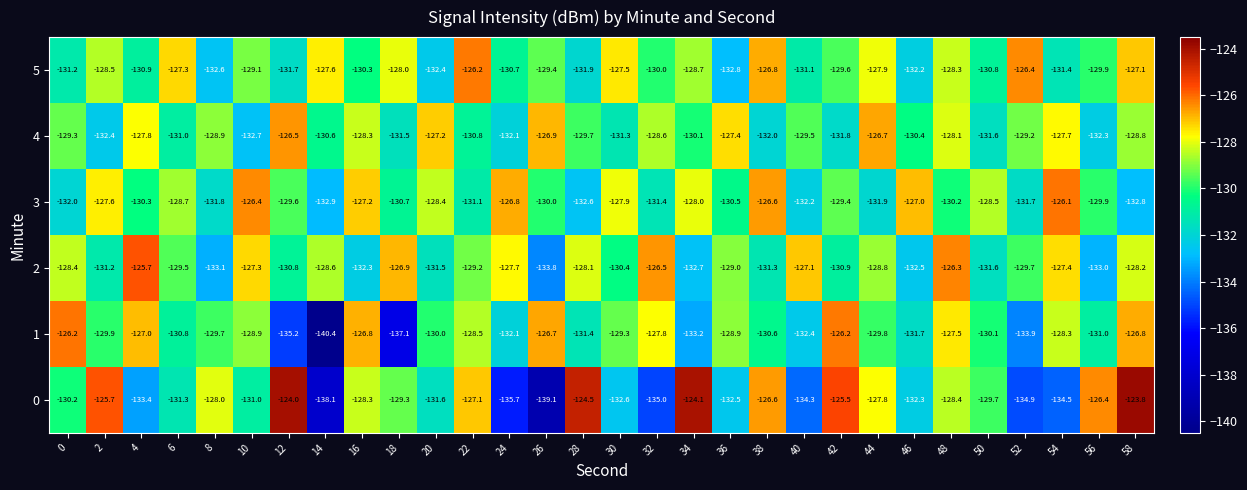

Which series has the widest spread of values?

0